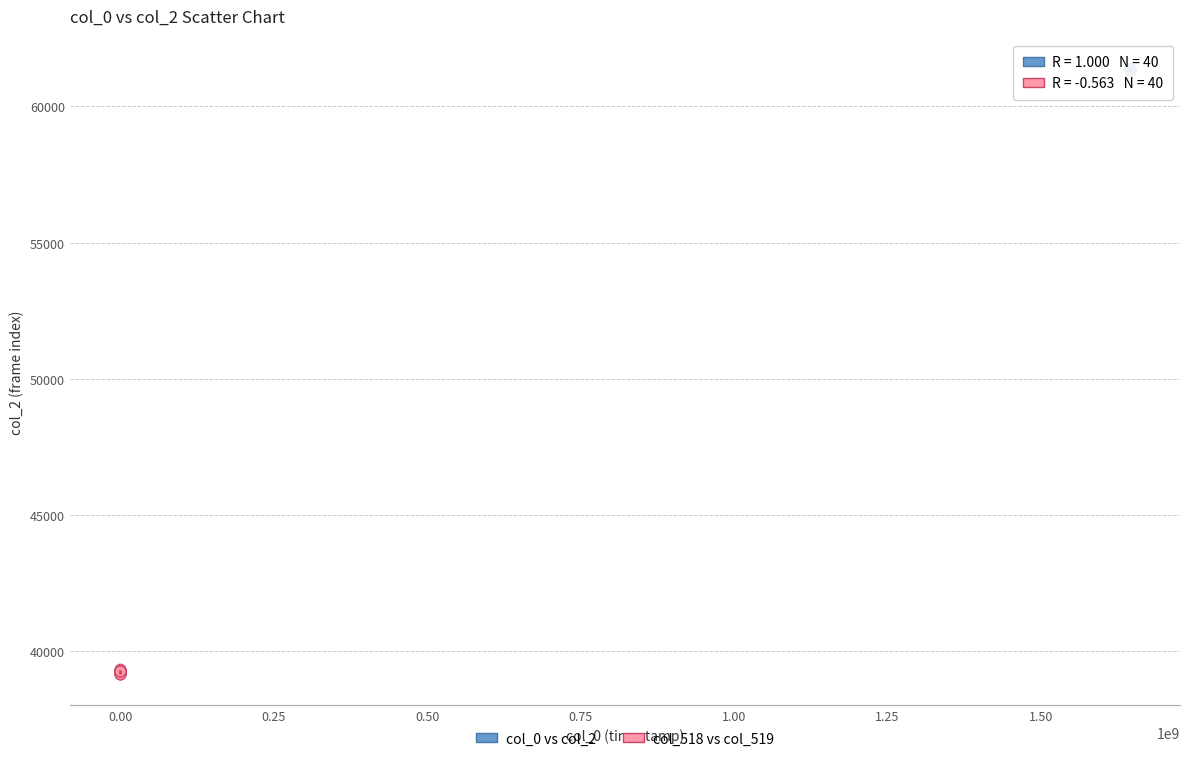

Which series contains the lowest Y value?

col_518 vs col_519